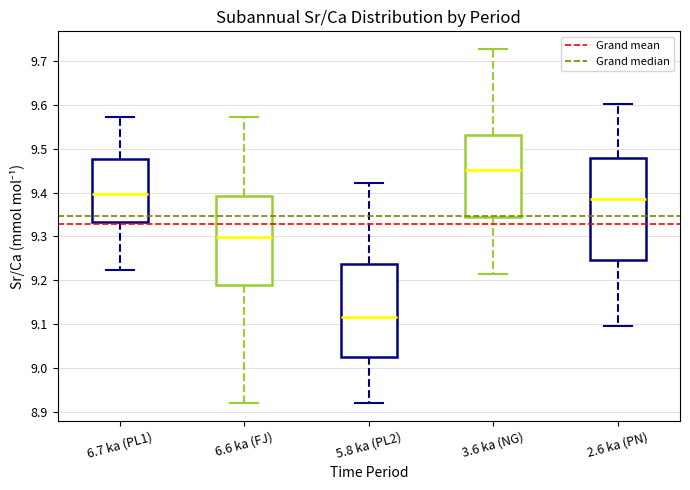

Reading left to right, read every box against the y-axis: the position of its median line, the range the box covers, and the ends of its whiskers. The values are not printed on the chart, so give them approximately, as read against the axis.

6.7 ka (PL1): median 9.40, box 9.33 to 9.48, whiskers 9.22 to 9.57
6.6 ka (FJ): median 9.30, box 9.19 to 9.39, whiskers 8.92 to 9.57
5.8 ka (PL2): median 9.12, box 9.02 to 9.24, whiskers 8.92 to 9.42
3.6 ka (NG): median 9.45, box 9.34 to 9.53, whiskers 9.21 to 9.73
2.6 ka (PN): median 9.39, box 9.25 to 9.48, whiskers 9.10 to 9.60